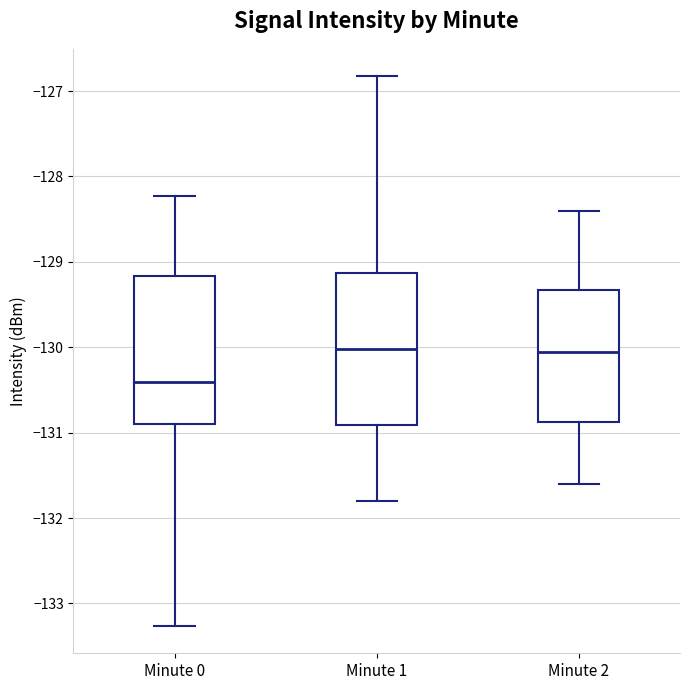

Reading left to right, transcribe this box plot: for each box, give where its median line is, the range the box spans, and where its two whiskers end, as read against the y-axis. The values are not printed on the chart, so give them approximately, as read against the axis.

Minute 0: median -130.4, box -130.9 to -129.2, whiskers -133.3 to -128.2
Minute 1: median -130.0, box -130.9 to -129.1, whiskers -131.8 to -126.8
Minute 2: median -130.0, box -130.9 to -129.3, whiskers -131.6 to -128.4